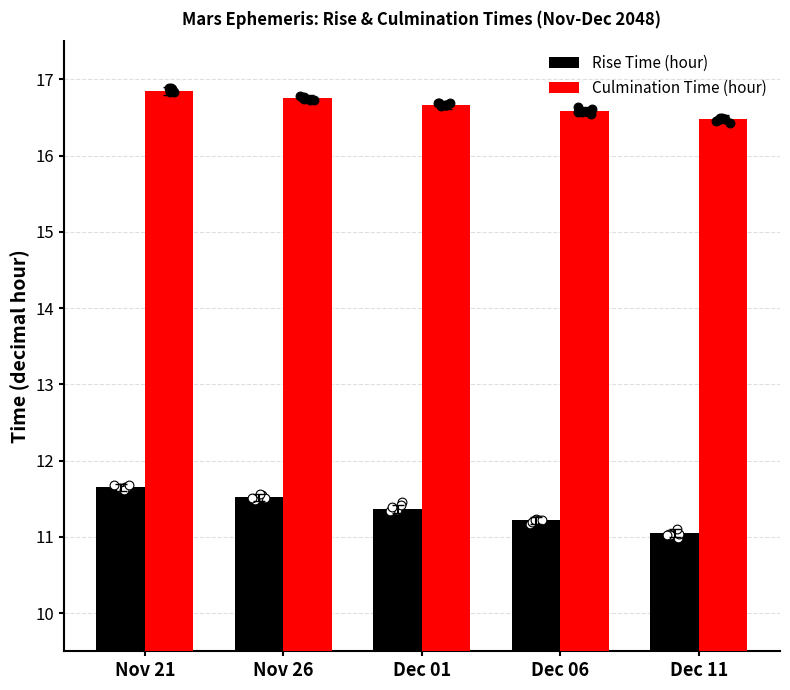

At how many categories does at least one series exceed 16?

5